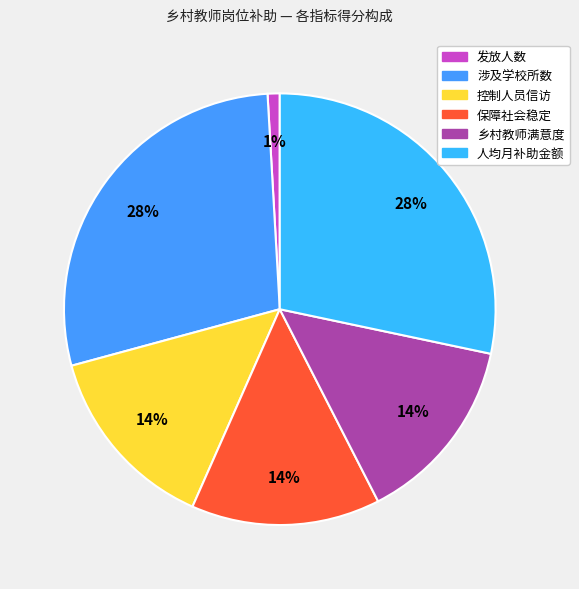

Which slice is the largest?

涉及学校所数